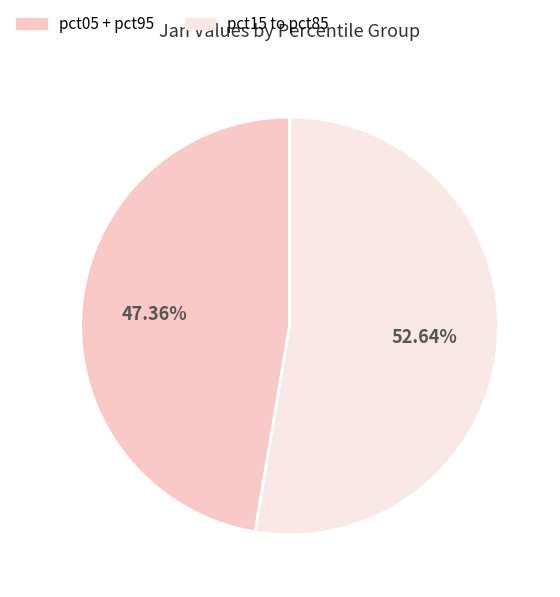

To the nearest percent, what is the difference between the largest and smallest slice percentages?

5%